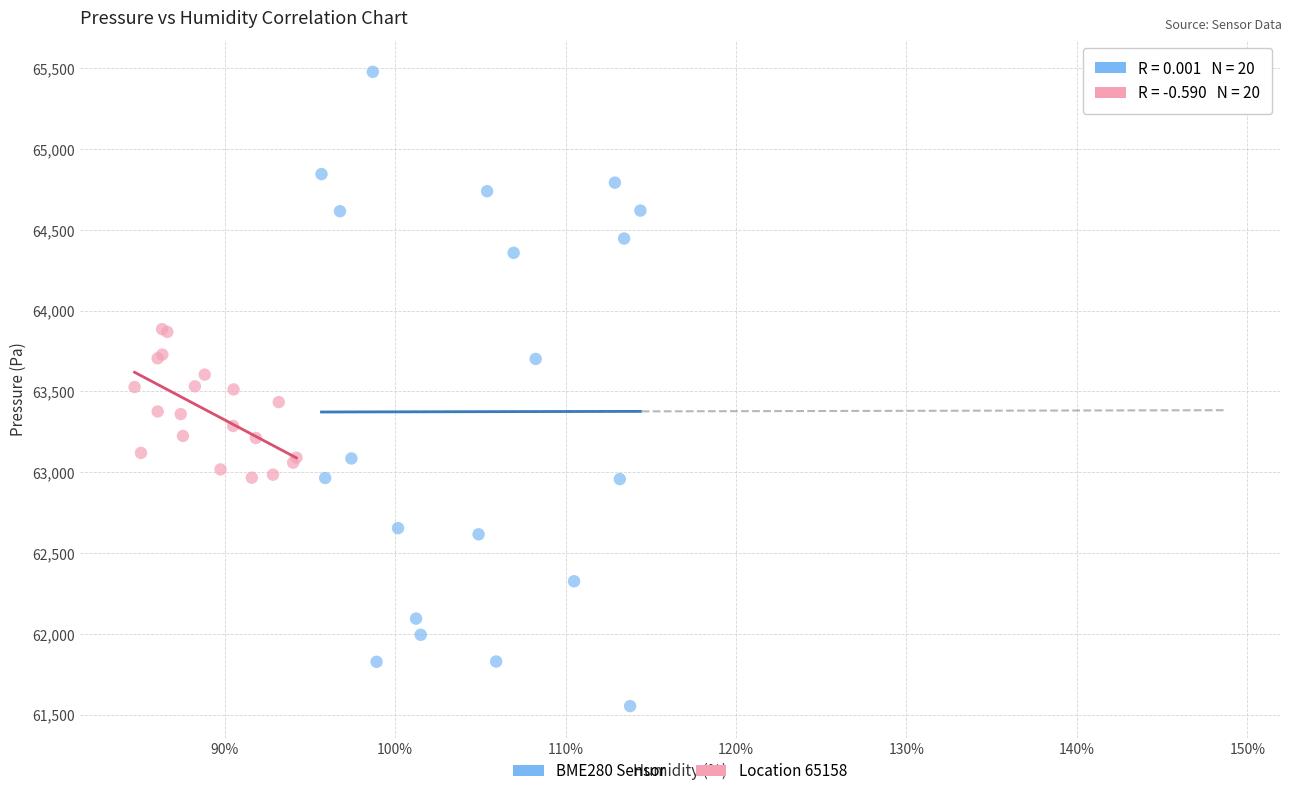

Which series reaches the minimum Y coordinate?

BME280 Sensor